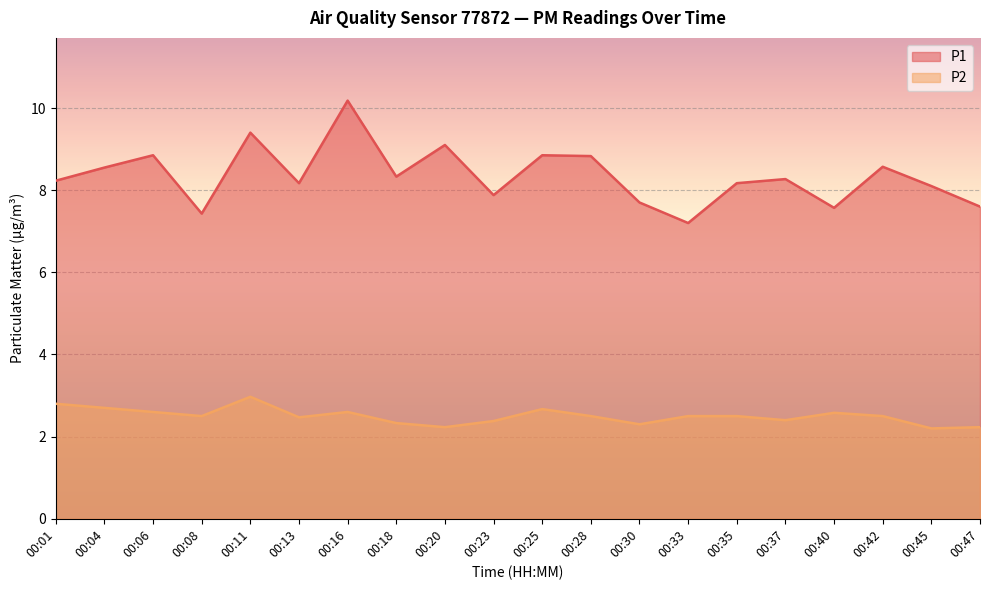

The P2 series shows 1.8 at 00:40. True or false?

False